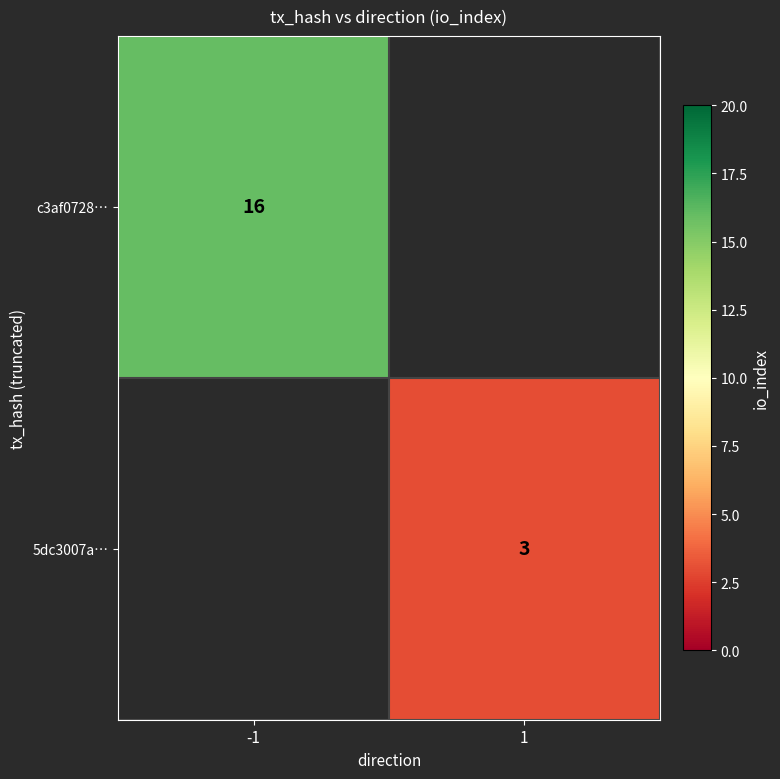

What is the smallest value displayed?

3.0